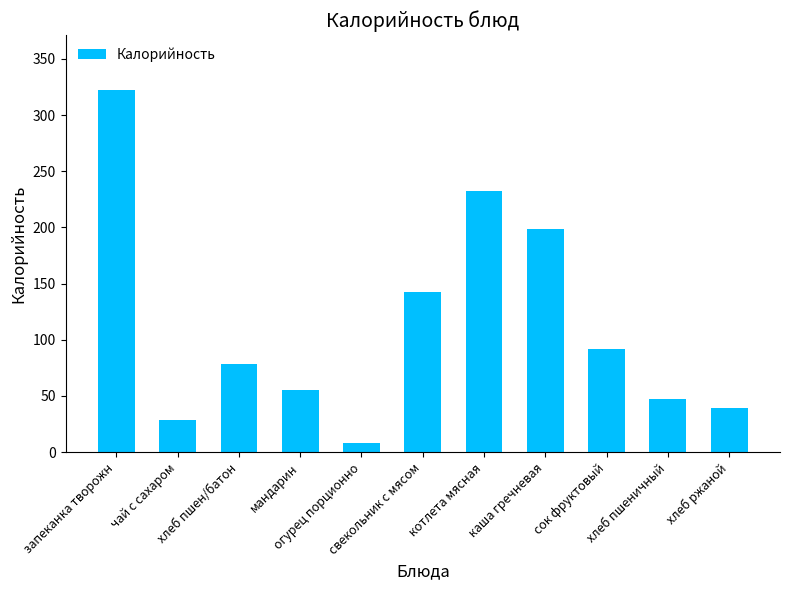

Approximately how many times larger is the value at хлеб ржаной compared to огурец порционно?

4.7